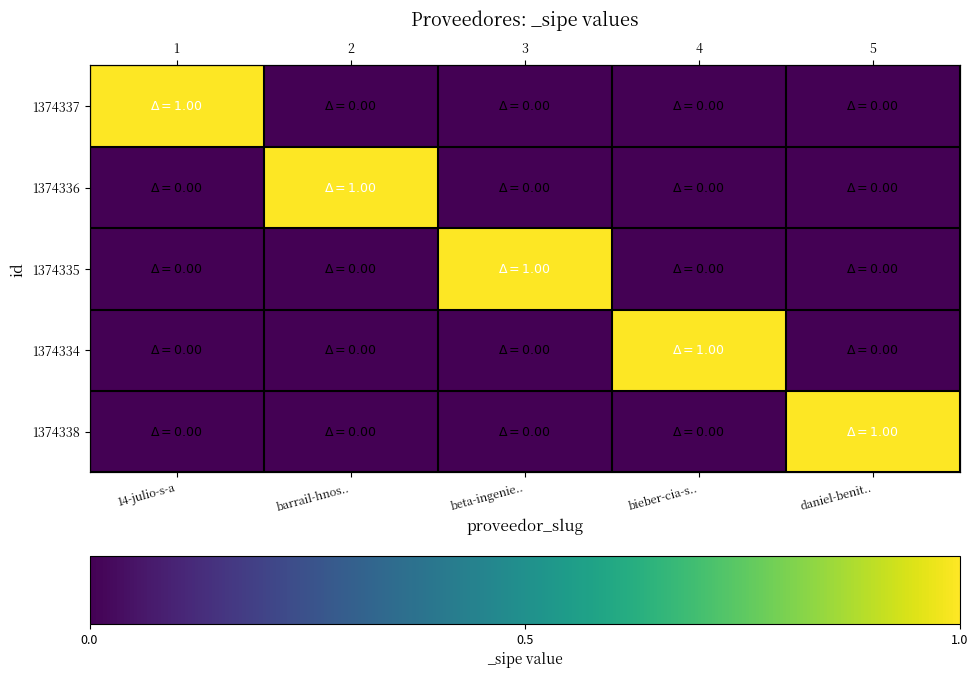

How many distinct data groups are displayed?

5